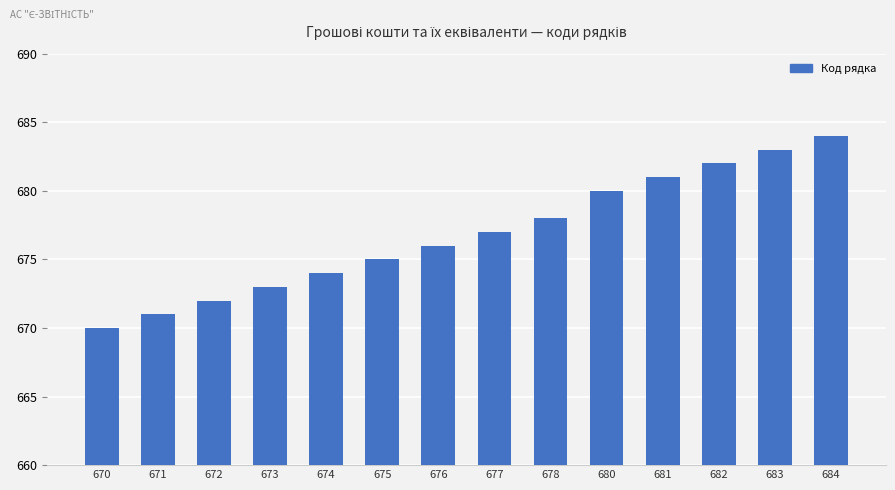

Read the value at 671, to the nearest 5.

670